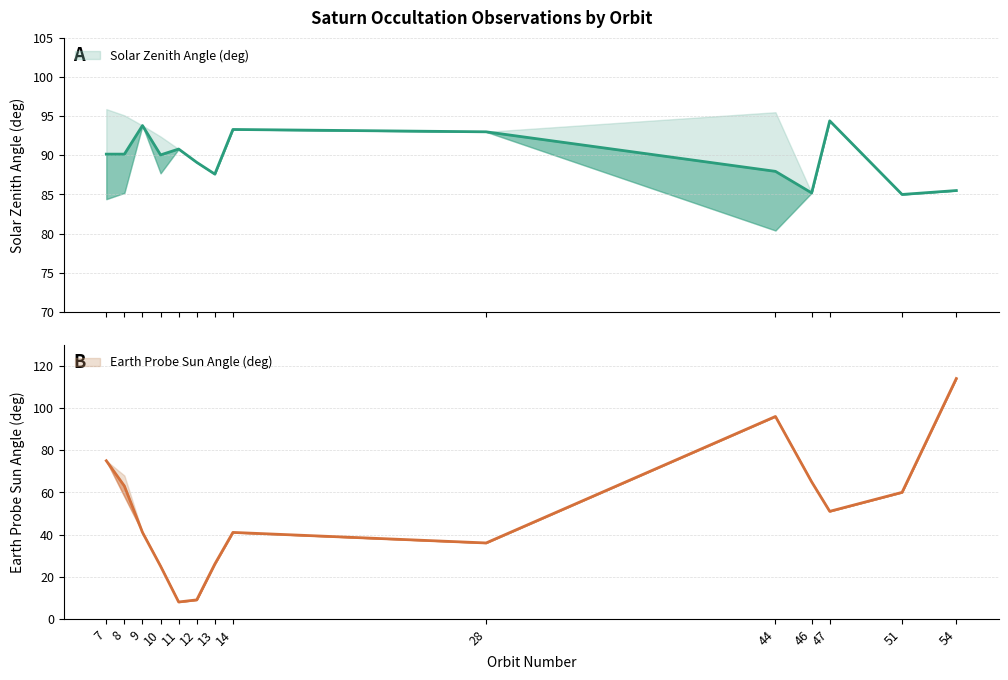

What is the change in value from 7 to 8?

-12